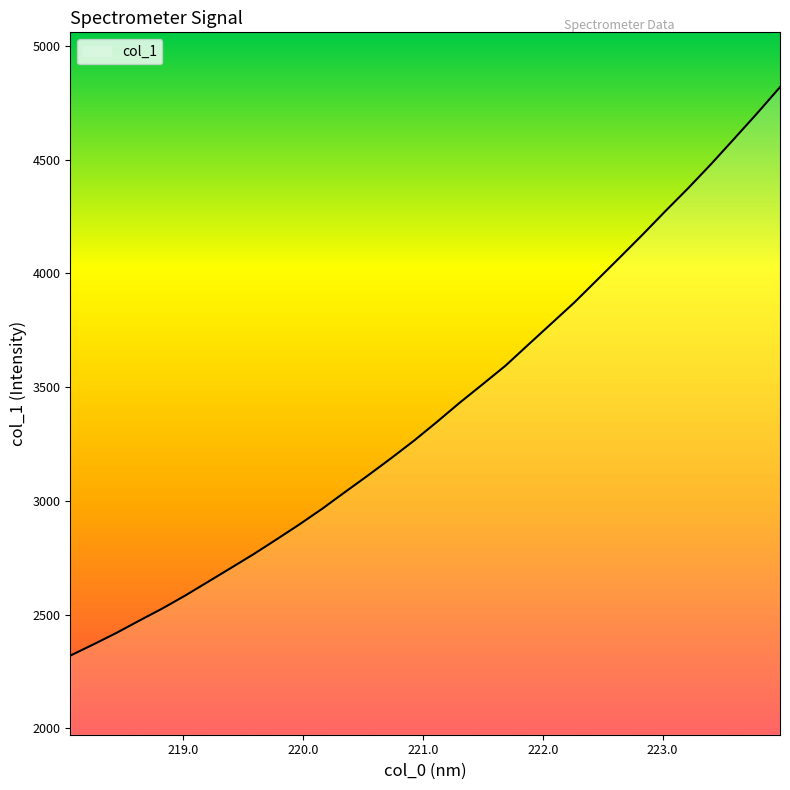

What is the minimum value shown in the chart?

2320.3